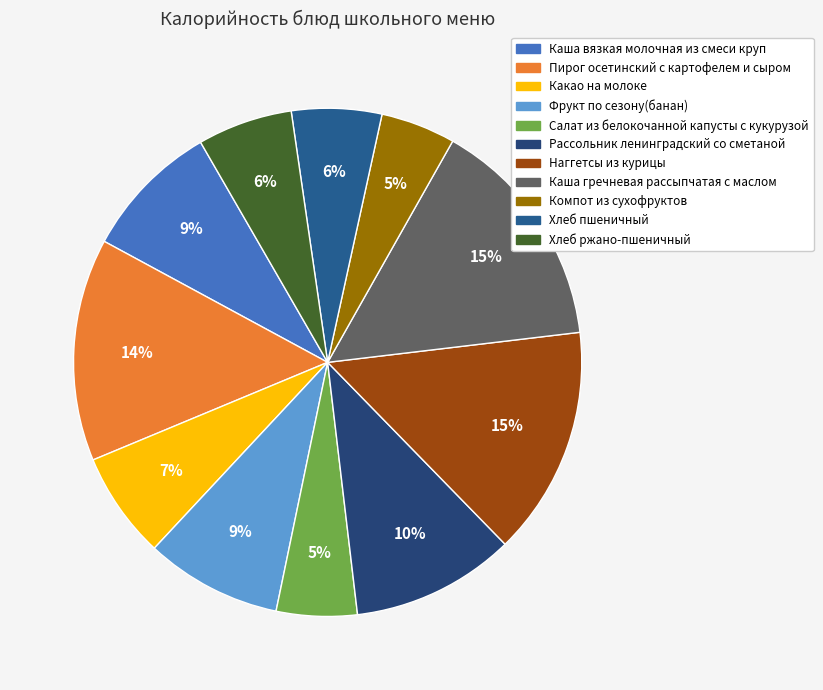

To the nearest percent, what portion does Наггетсы из курицы represent?

15%